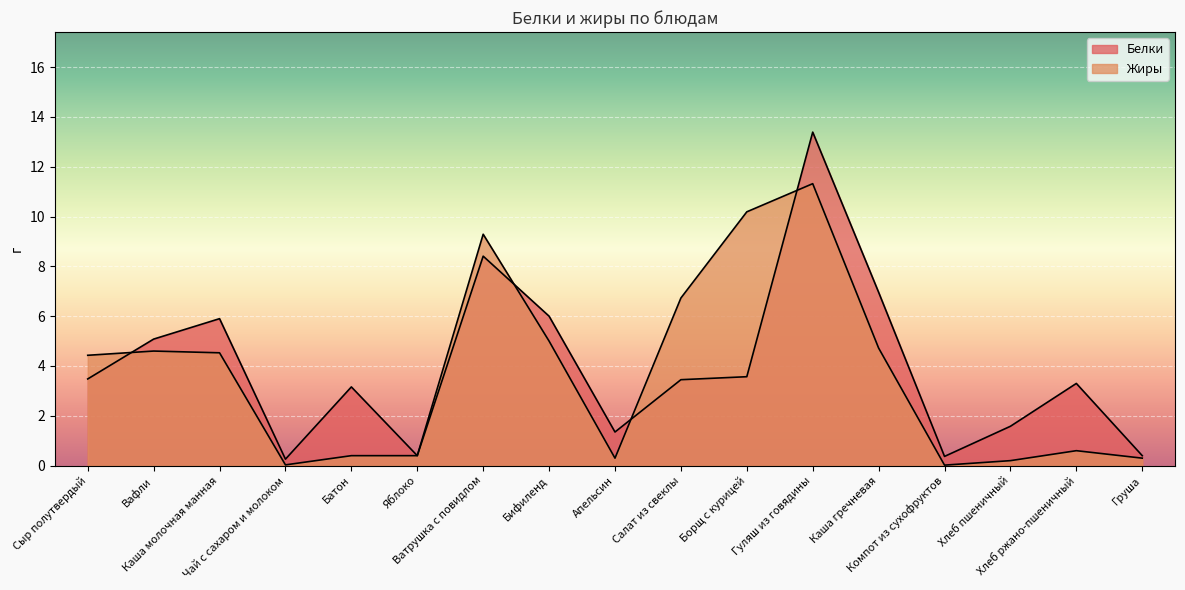

Which series has the largest total across all categories?

Белки